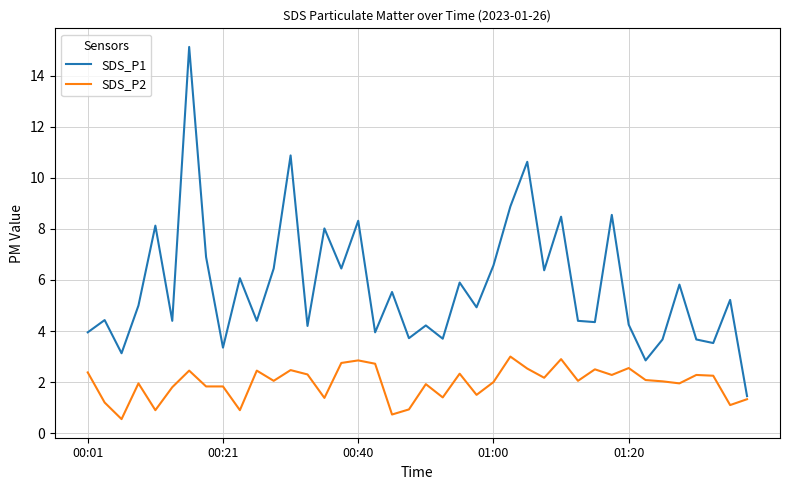

What is the maximum value shown in the chart?

15.1